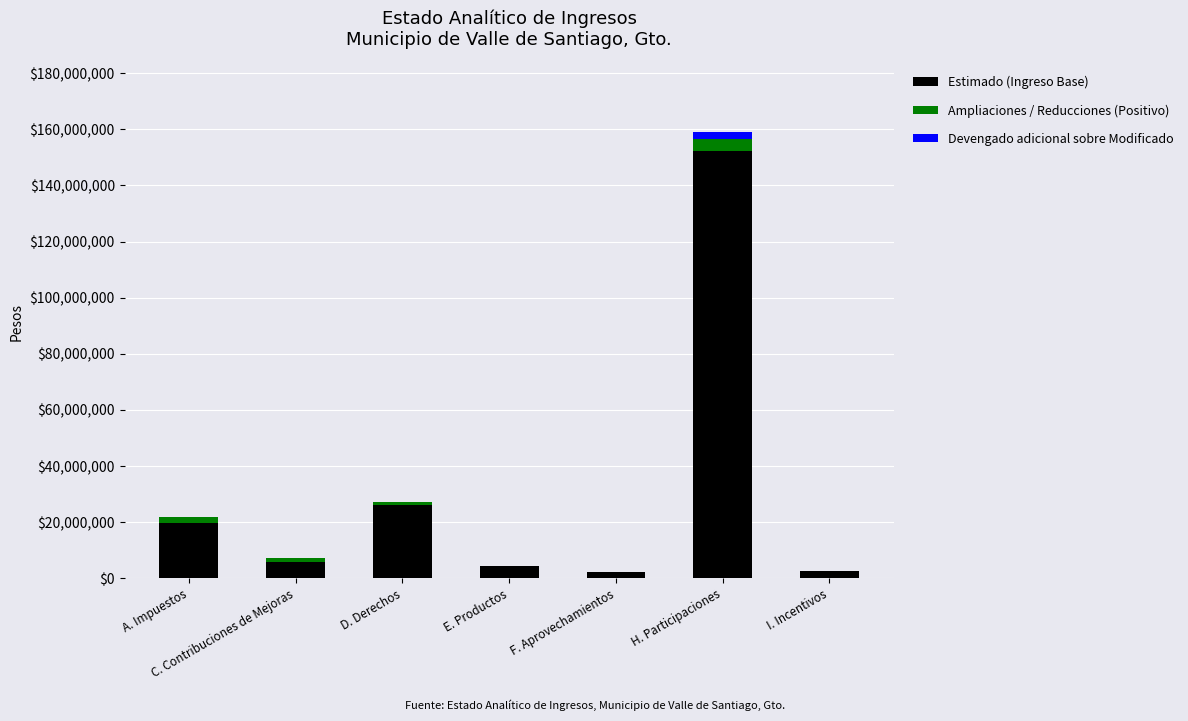

What are all the series names shown in the legend?

Estimado (Ingreso Base), Ampliaciones / Reducciones (Positivo), Devengado adicional sobre Modificado